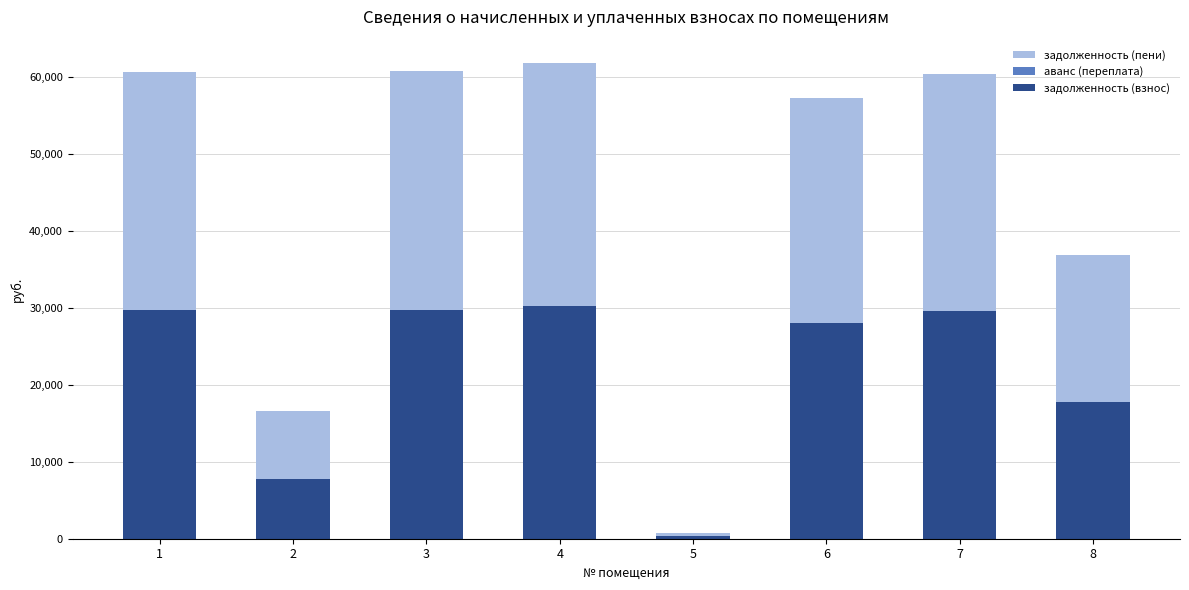

What is the highest value of the задолженность (взнос) series?

30188.4